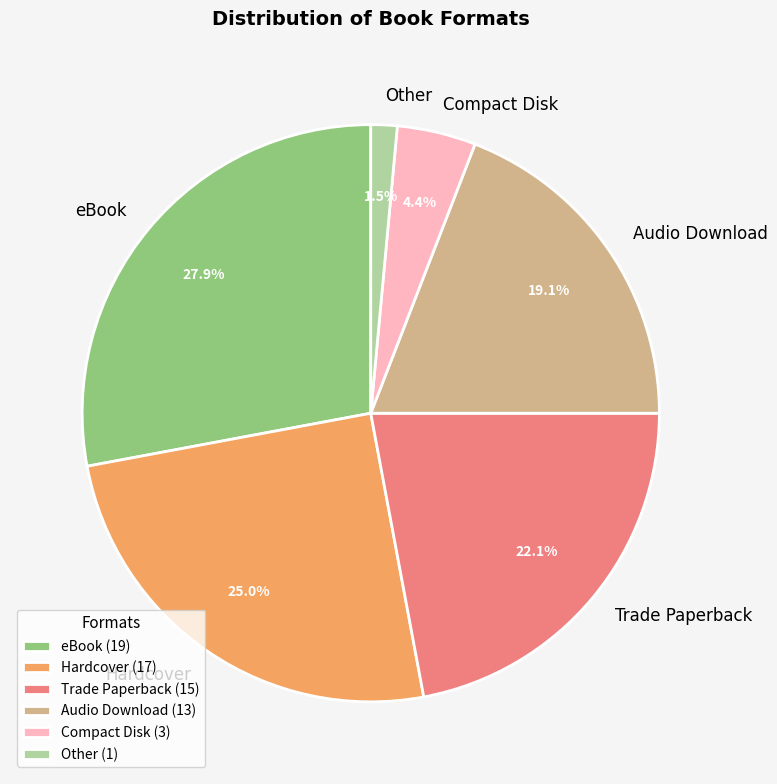

Which category has the biggest portion of the pie?

eBook